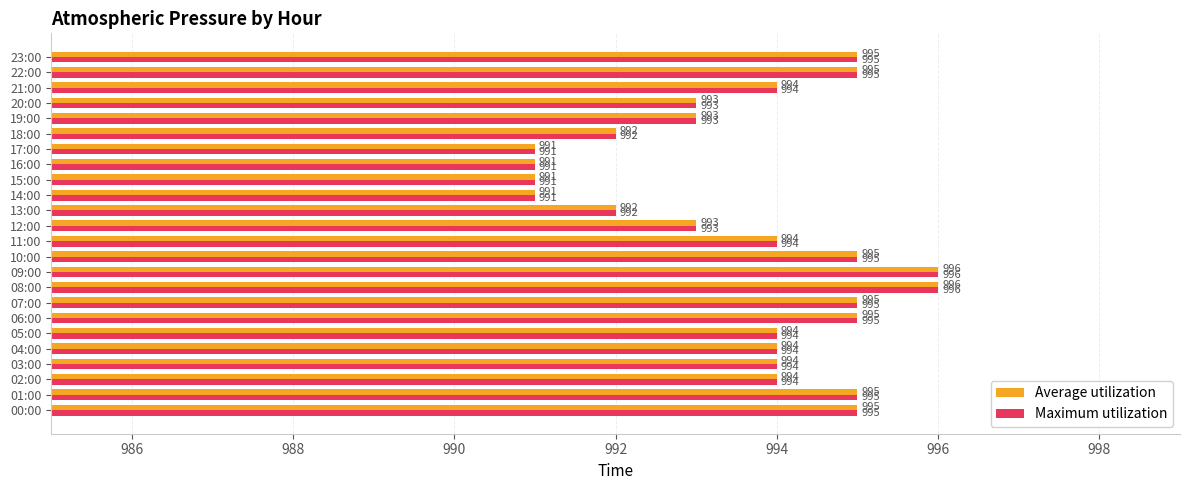

What is the total value across all series at 10:00?

1990